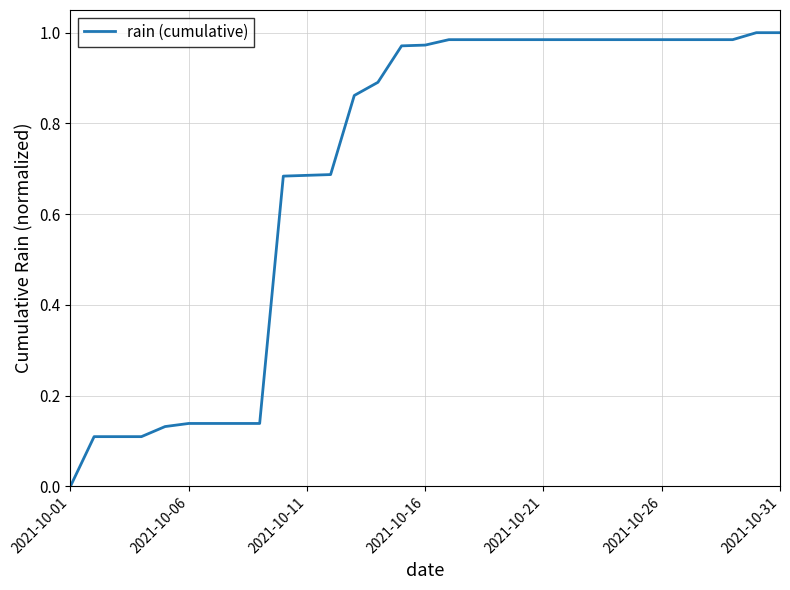

Which category has the lowest value across all series?

2021-10-01